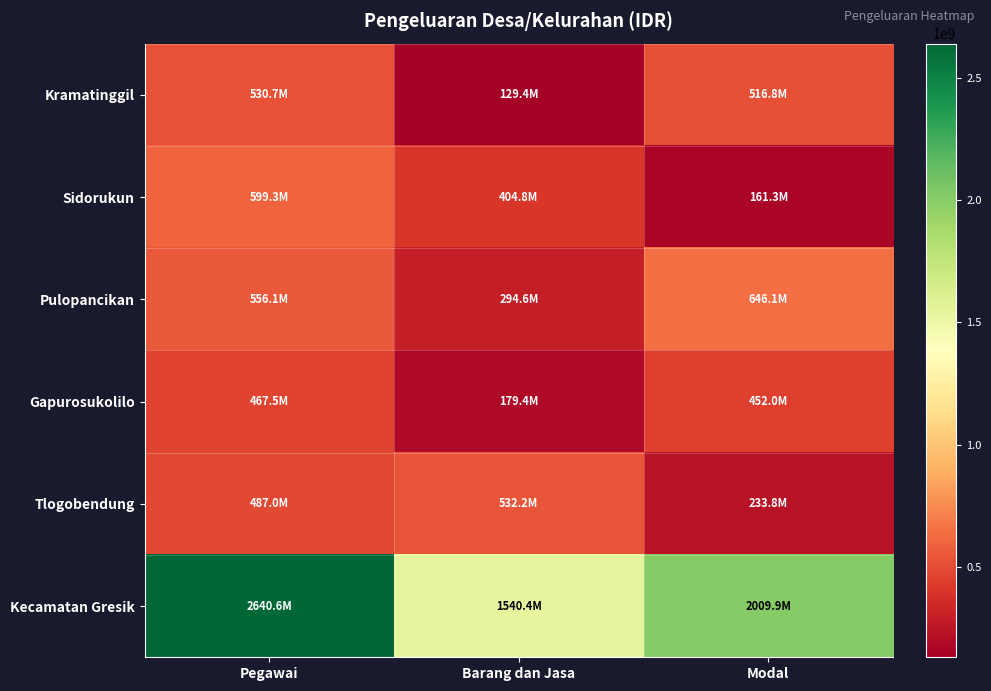

Reading left to right, extract all data points from this chart.

Kramatinggil: Pegawai=530652227	Barang dan Jasa=129410500	Modal=516847936
Sidorukun: Pegawai=599327920	Barang dan Jasa=404779585	Modal=161270500
Pulopancikan: Pegawai=556137400	Barang dan Jasa=294624723	Modal=646074500
Gapurosukolilo: Pegawai=467490080	Barang dan Jasa=179350592	Modal=451950600
Tlogobendung: Pegawai=486966240	Barang dan Jasa=532193722	Modal=233771000
Kecamatan Gresik: Pegawai=2640573867	Barang dan Jasa=1540359122	Modal=2009914536